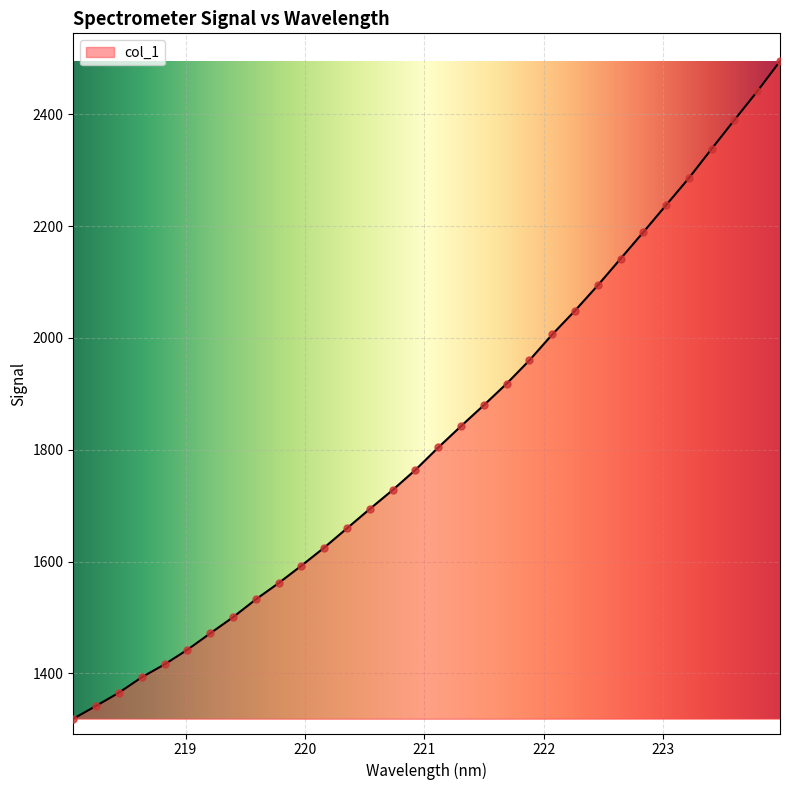

What is the maximum value shown in the chart?

2495.0